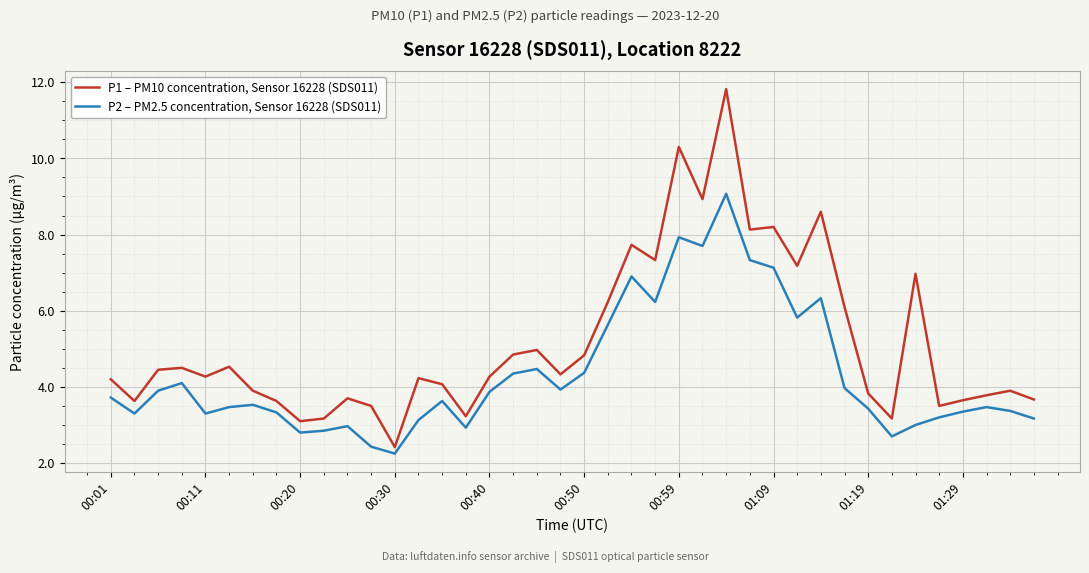

In P1 – PM10 concentration, Sensor 16228 (SDS011), how many points are higher than both neighbors (excluding endpoints)?

12